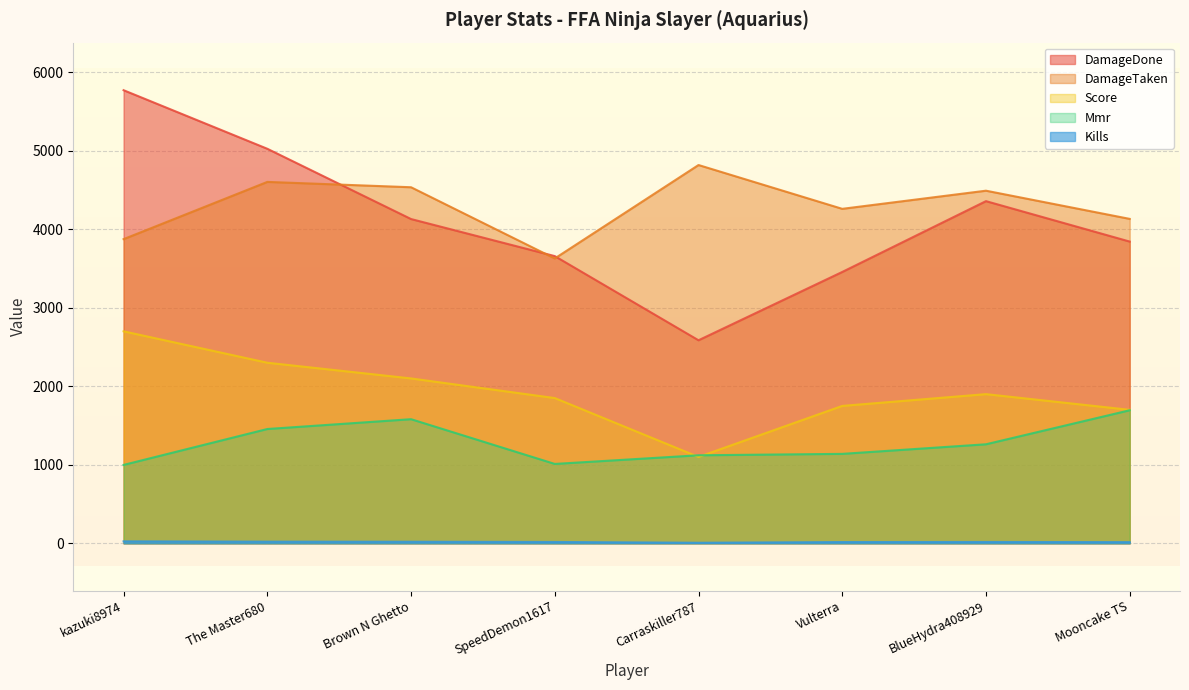

What is the label of the 7th point from the left?

BlueHydra408929